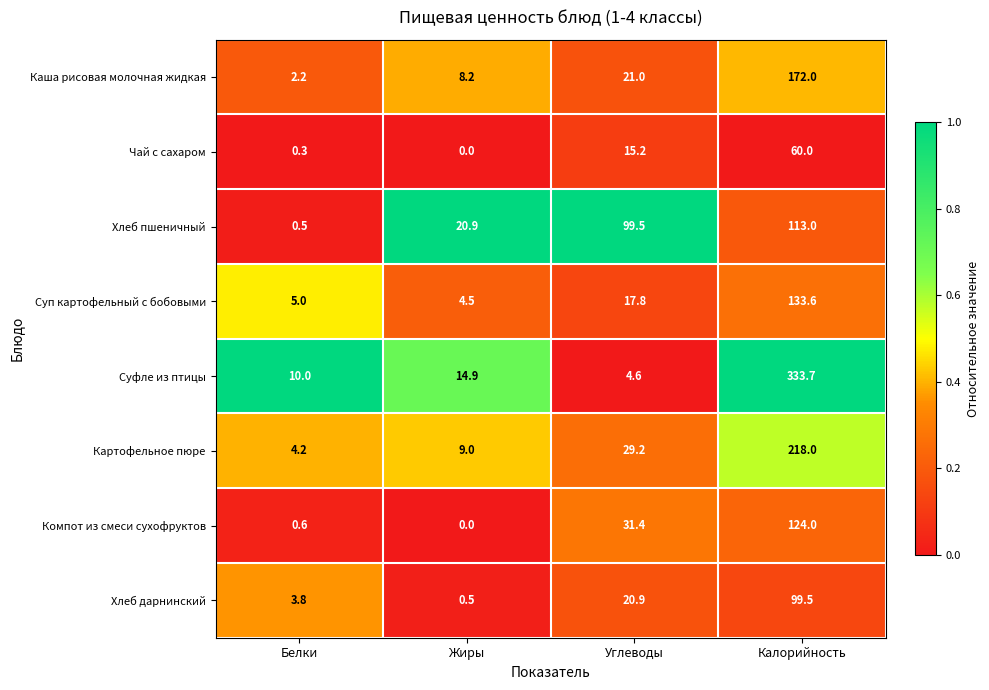

Is the value of Картофельное пюре at Белки greater than the value of Суфле из птицы at Жиры?

No